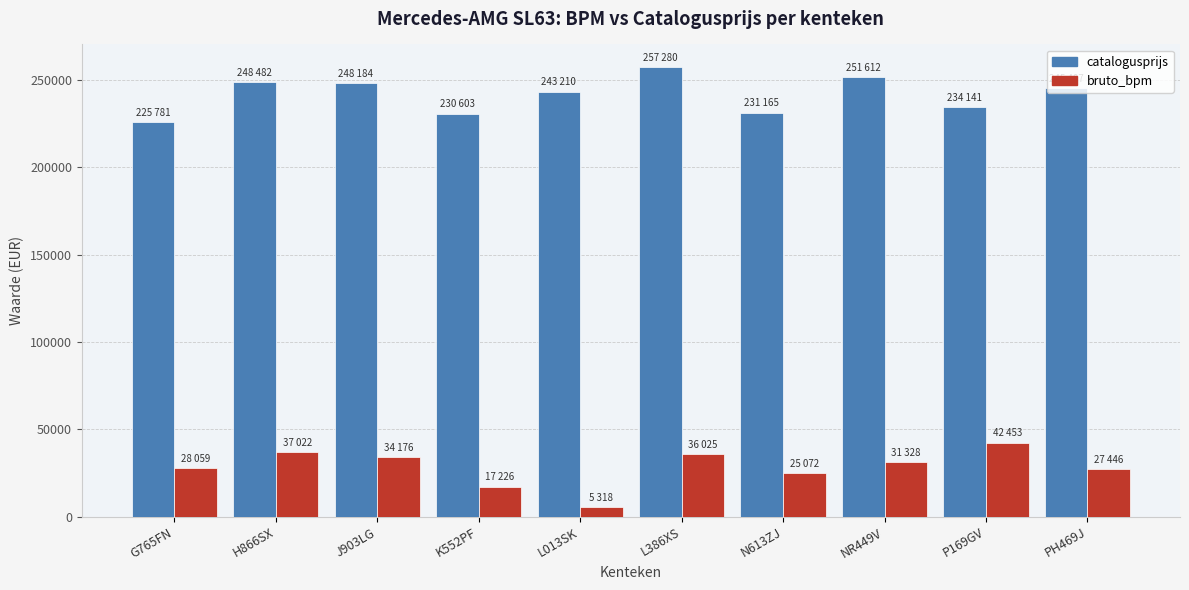

What is the difference between the bruto_bpm values at H866SX and NR449V?

5694